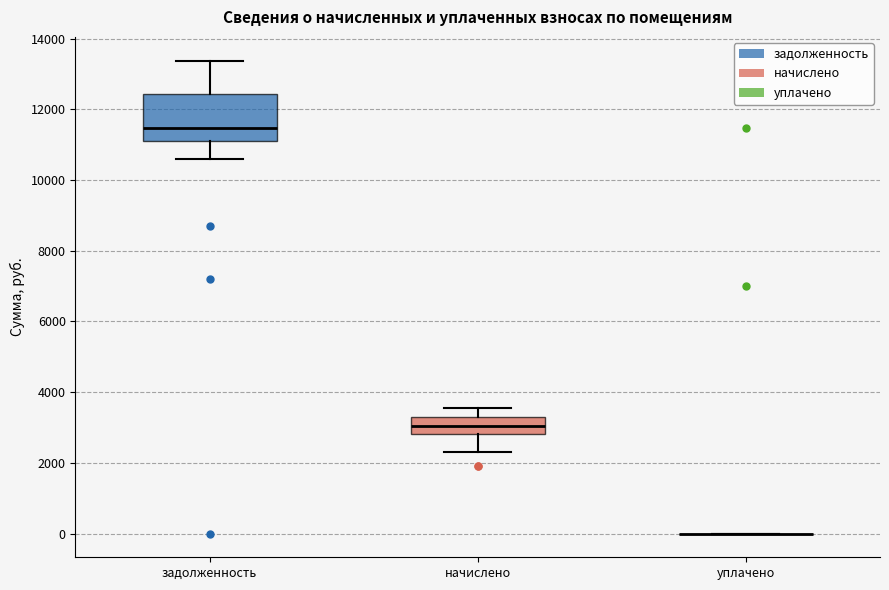

Which box is the tallest, from its lower edge to its upper edge?

задолженность